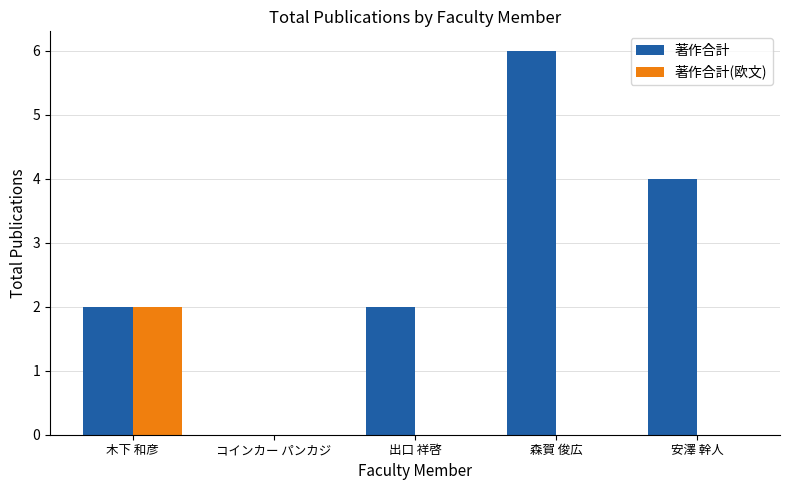

True or false: 著作合計(欧文) has a value of 0 at 出口 祥啓.

True